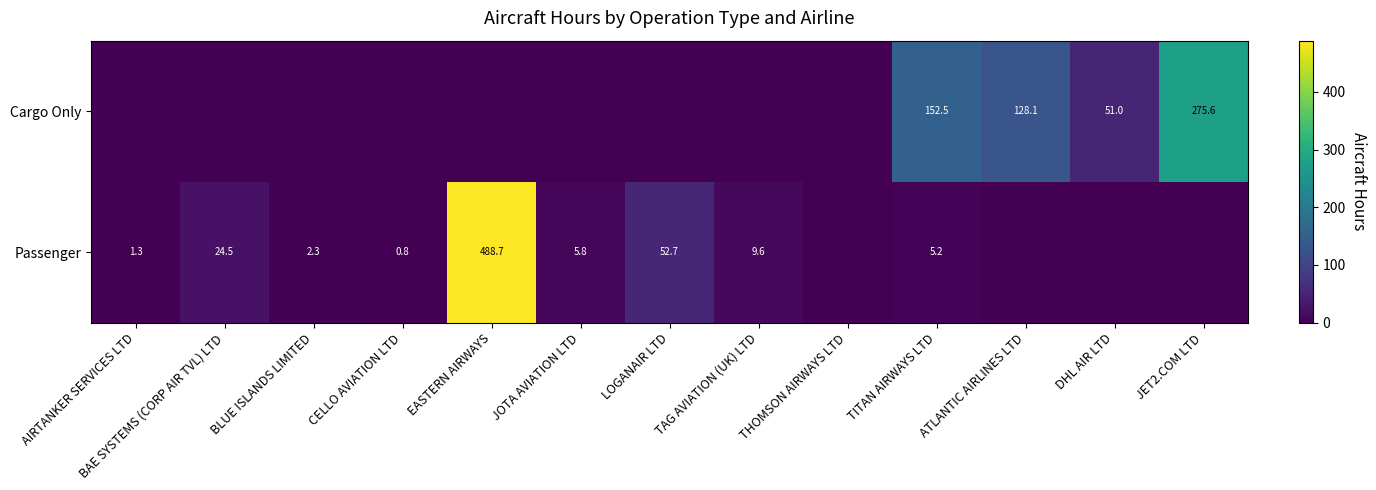

The value of Passenger at TITAN AIRWAYS LTD is 7.9. True or false?

False